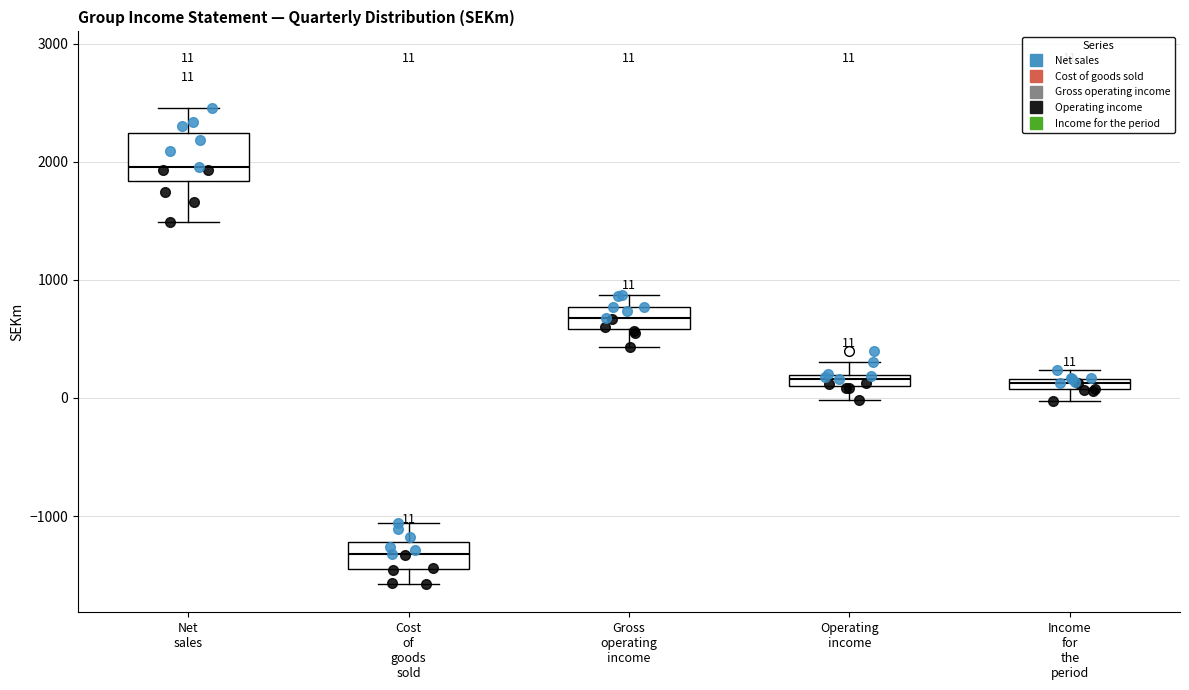

Which box's median line is the lowest?

Cost of goods sold